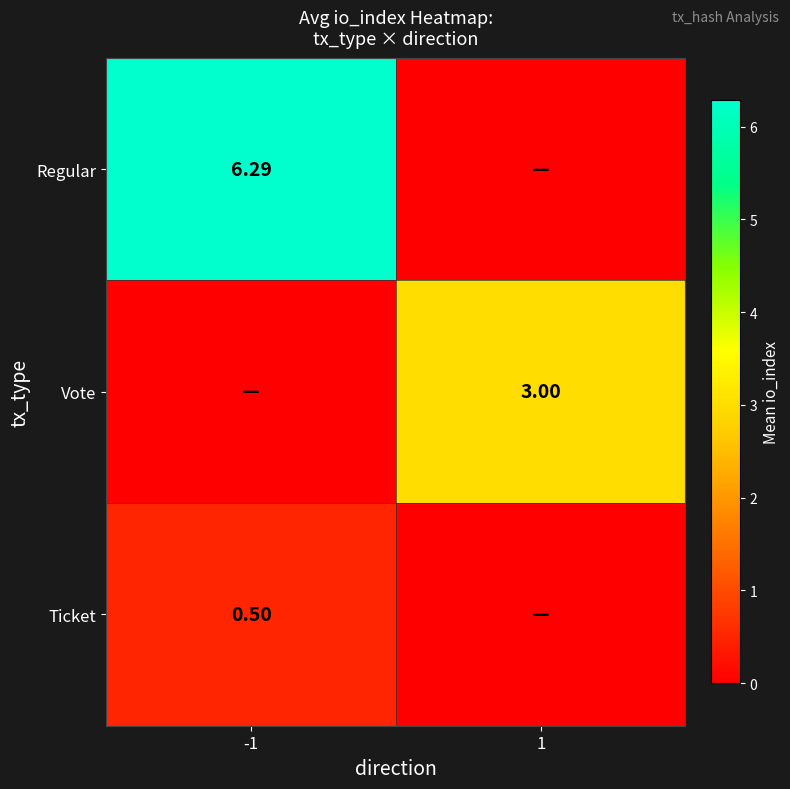

How many data points in Regular are above 6?

1